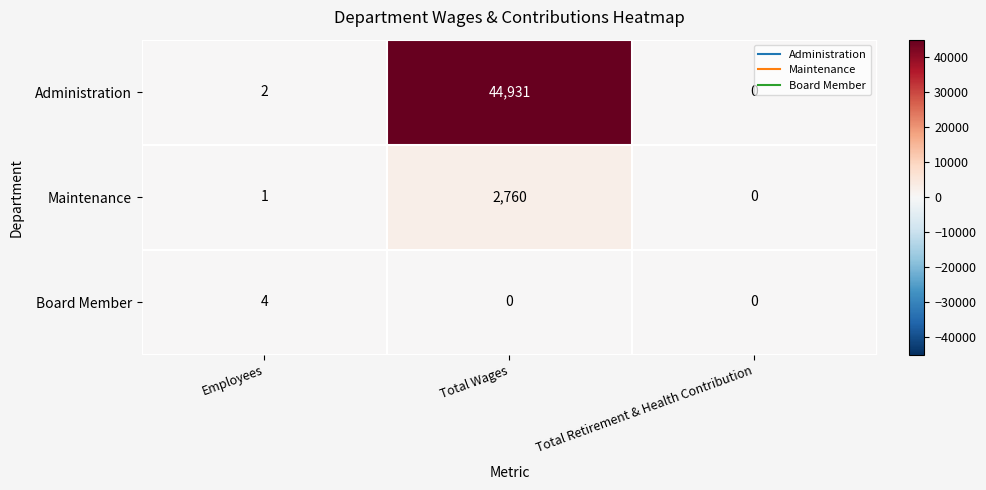

What is the total value across all series at Employees?

7